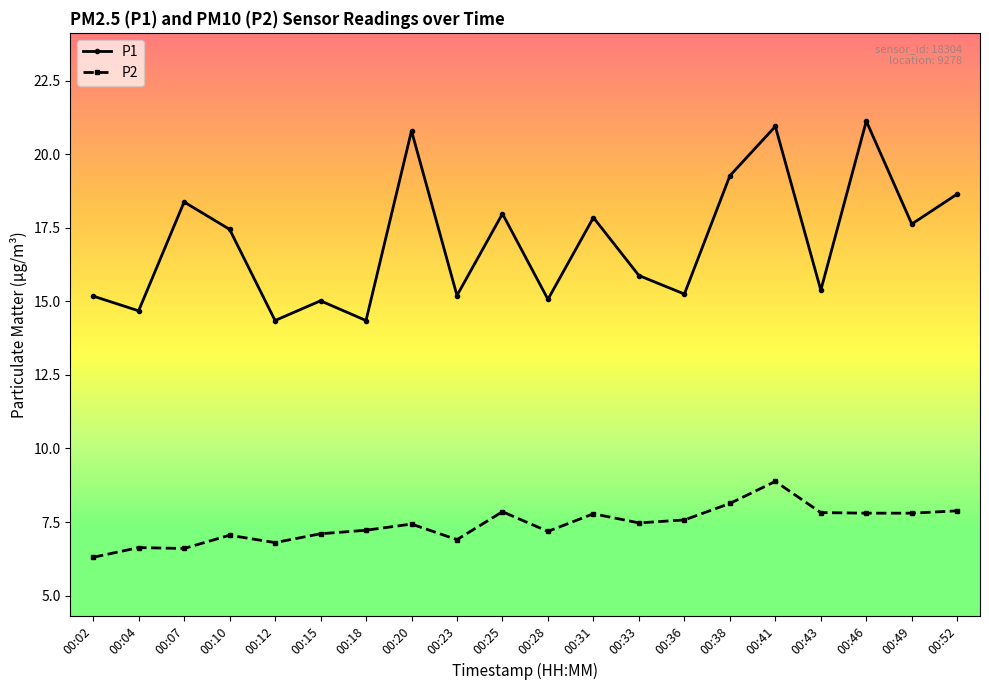

What is the average value of the P1 series?

17.0